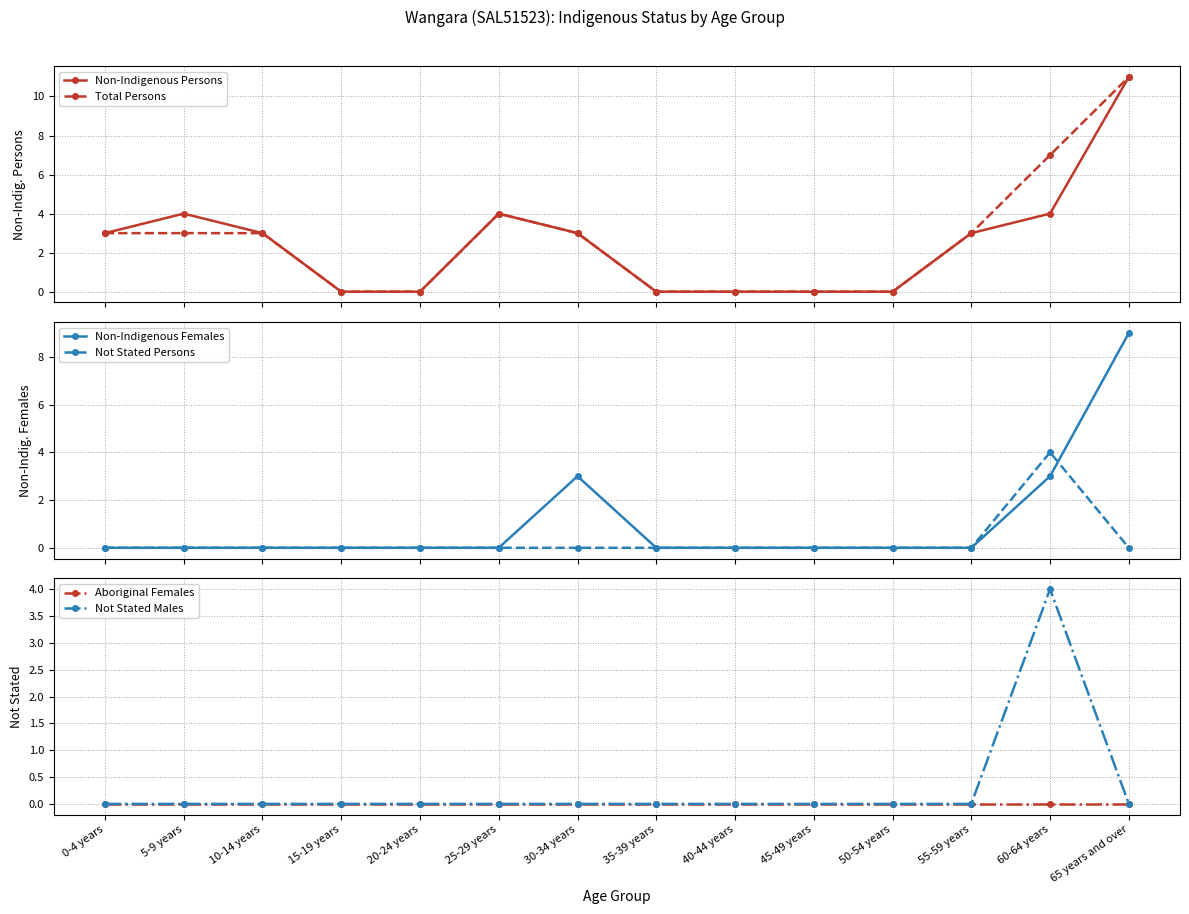

Which series has the largest total across all categories?

Total Persons